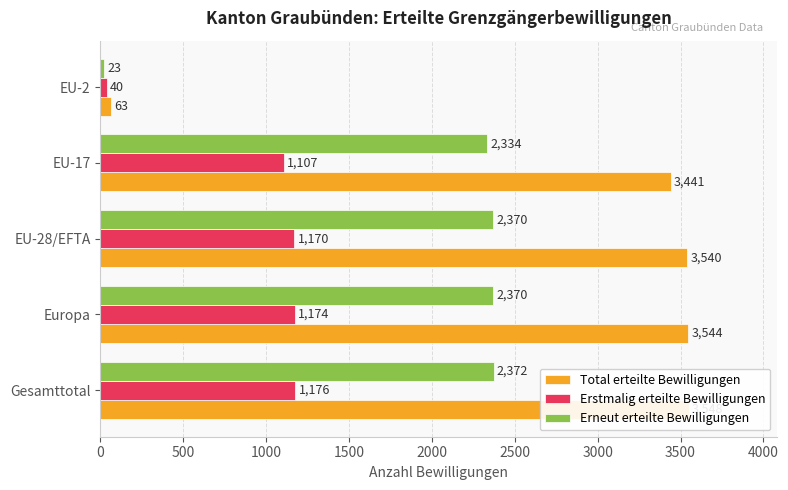

At how many categories does at least one series exceed 2972?

4